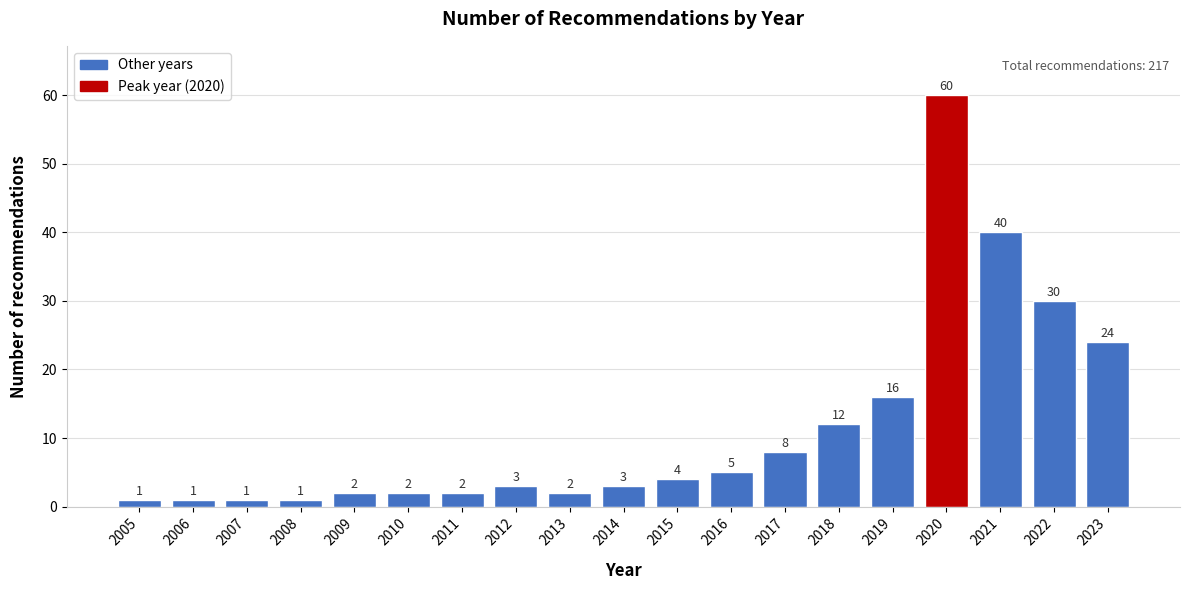

Reading left to right, transcribe all the data shown in this chart.

1	1	1	1	2	2	2	3	2	3	4	5	8	12	16	60	40	30	24